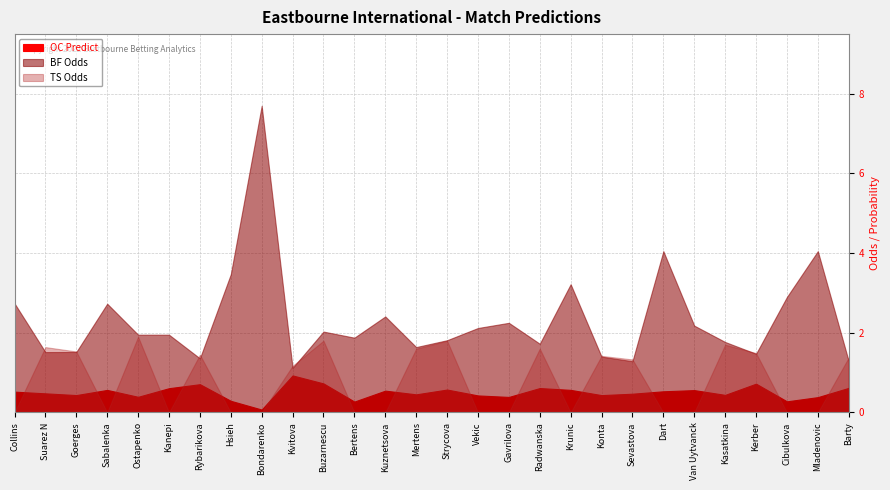

At which category is the sum across all series the highest?

Bondarenko